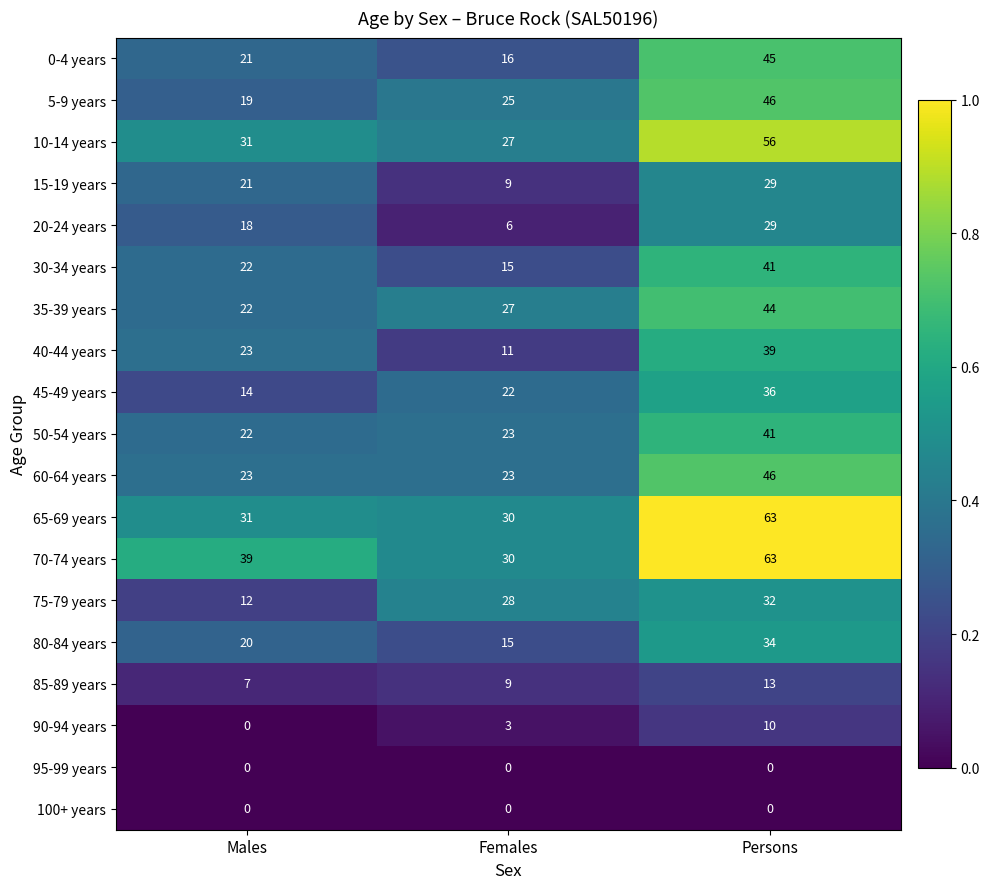

At how many categories does at least one series exceed 0?

3